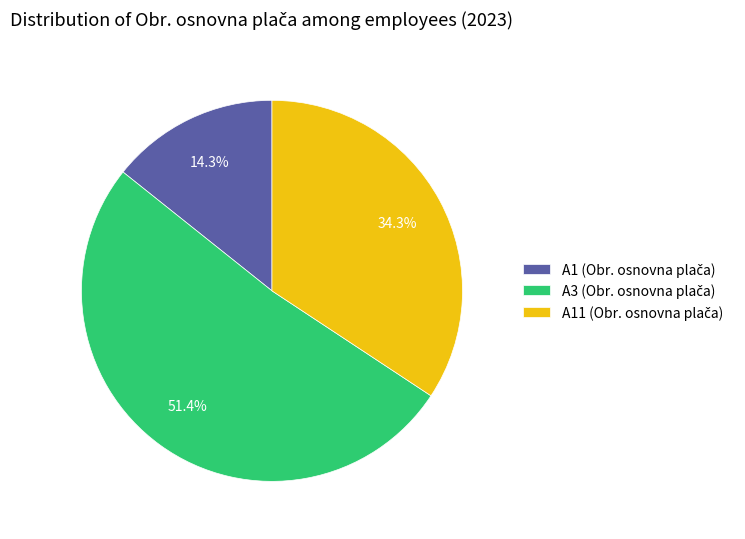

Is there a majority slice in this chart?

Yes